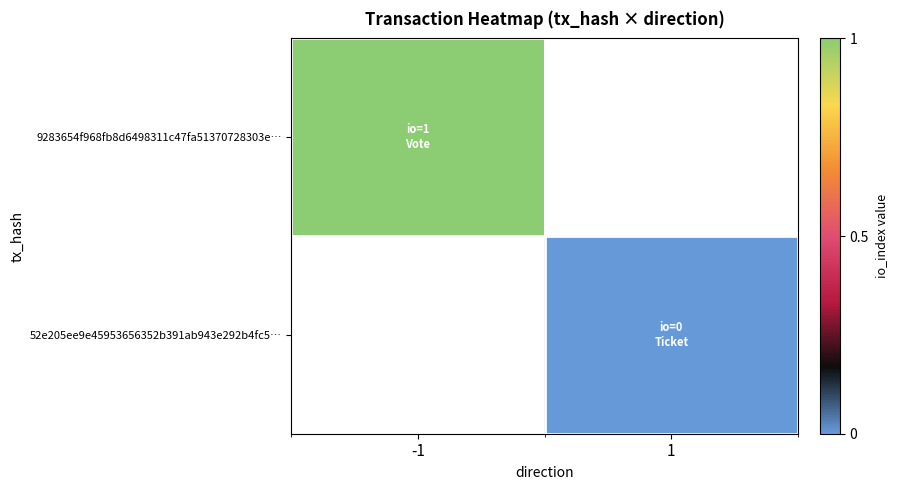

Rank the series by their maximum value, from highest to lowest.

9283654f968fb8d6498311c47fa51370728303e…, 52e205ee9e45953656352b391ab943e292b4fc5…